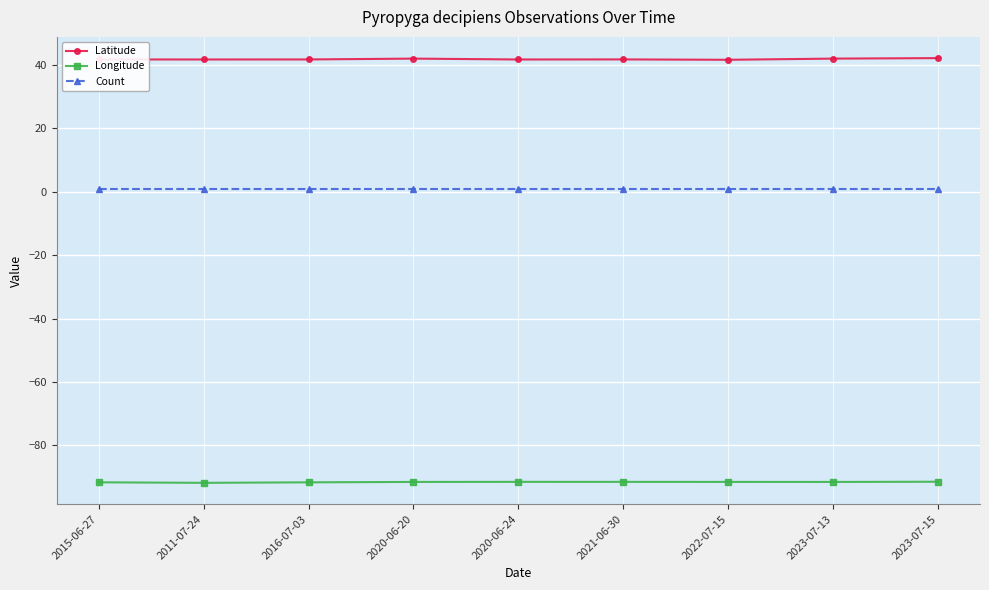

True or false: Longitude has a value of -63.1 at 2022-07-15.

False